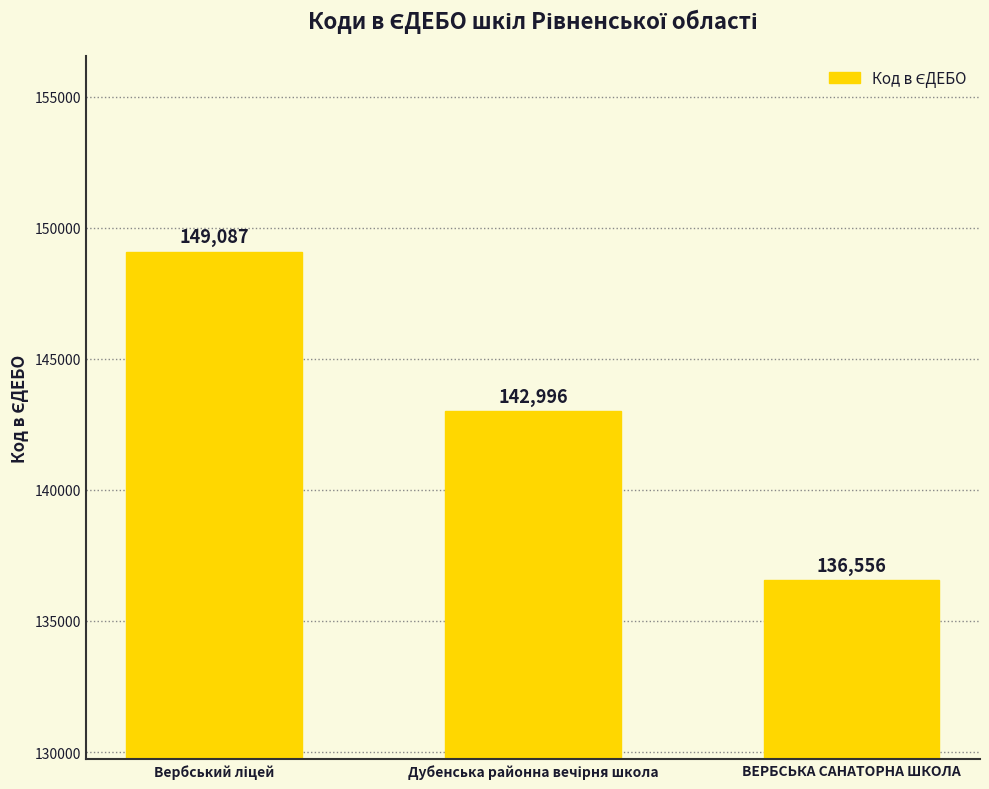

How many values are between 136556 and 149087?

3